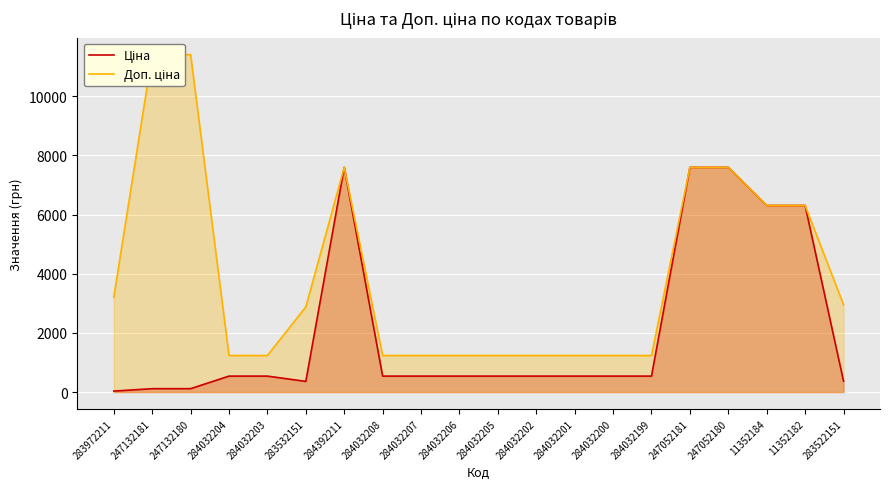

Is the value of Доп. ціна at 284032207 greater than the value of Ціна at 247052181?

No